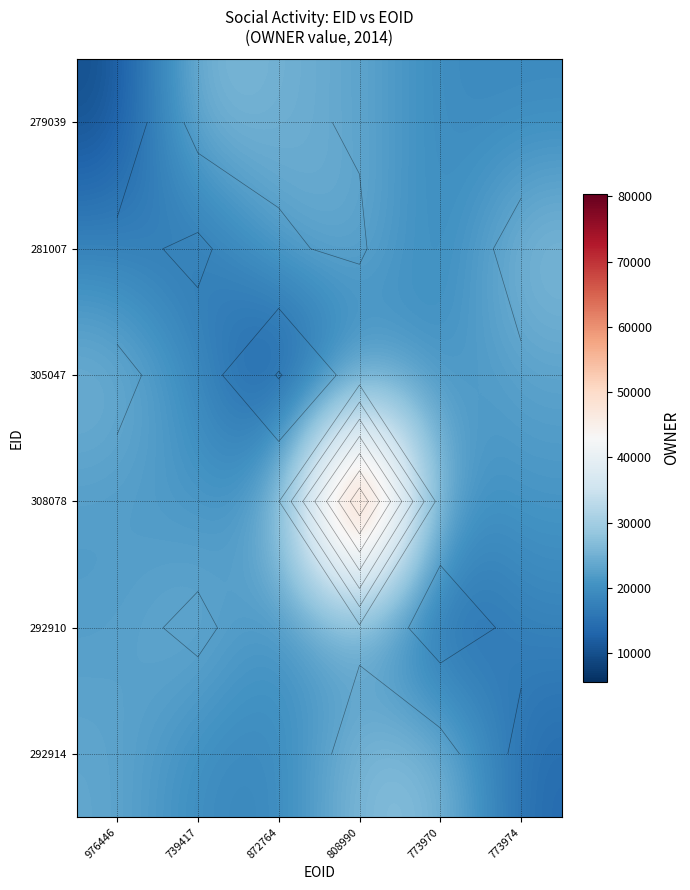

What is the total value across all series at 773970?

116831.9